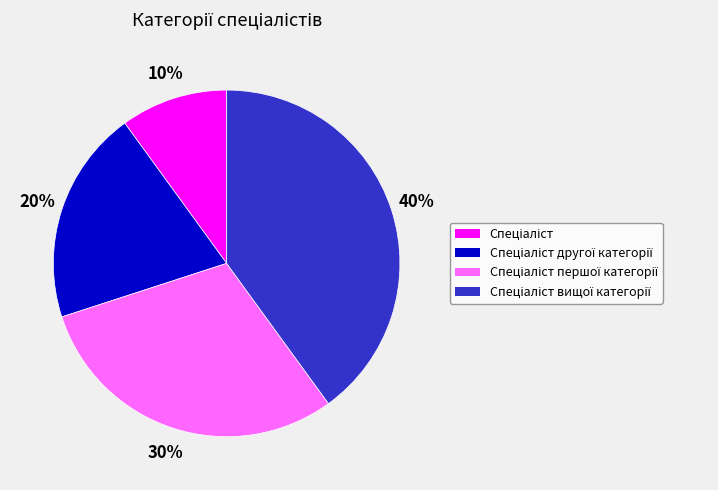

Is there a majority slice in this chart?

No